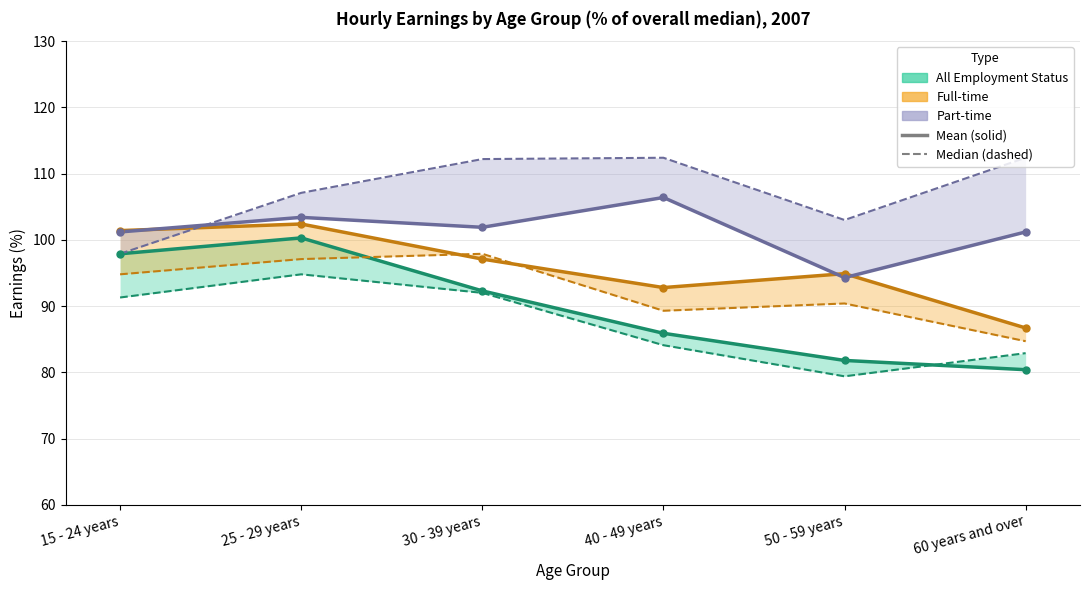

True or false: Median Hourly Earnings - Part-time has more than 0 interior local peaks.

True